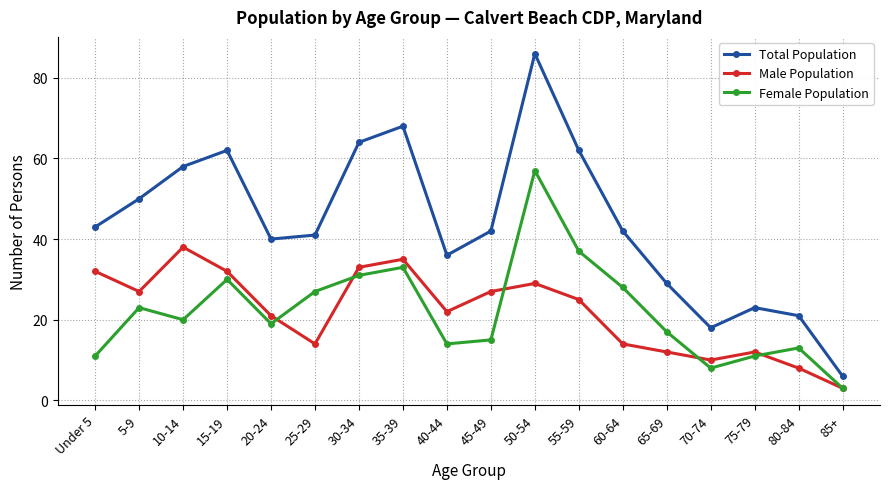

True or false: Male Population and Total Population intersect in this chart.

False